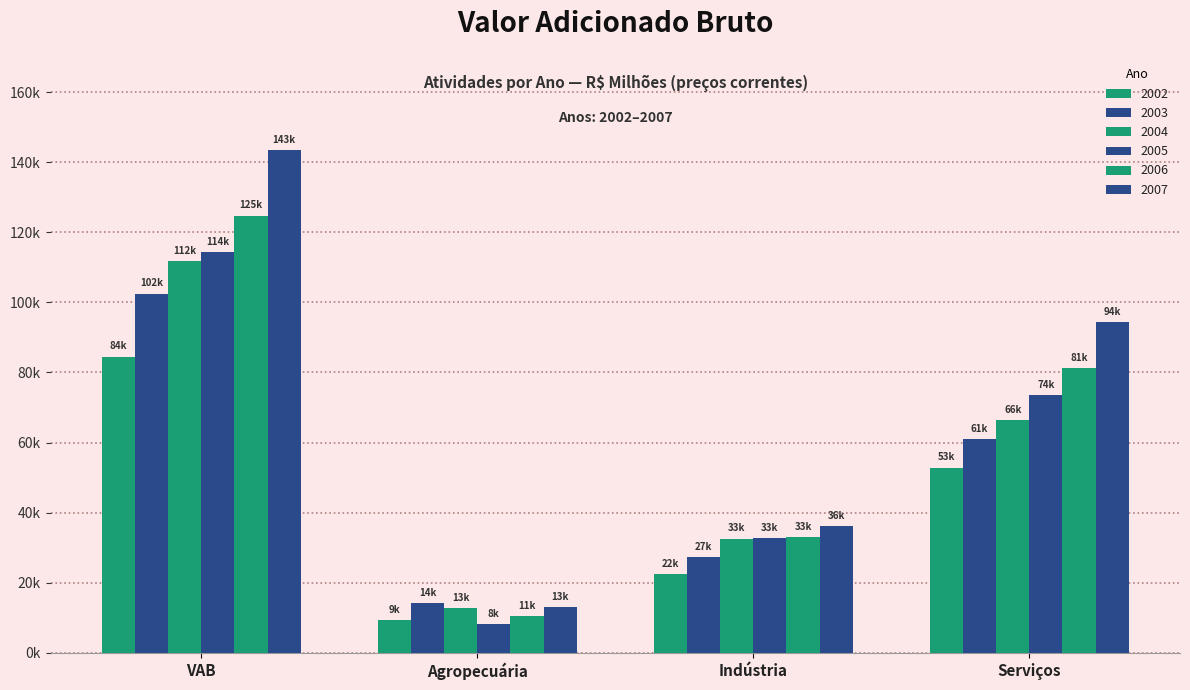

What is the sum of all 2002 values?

168995.3